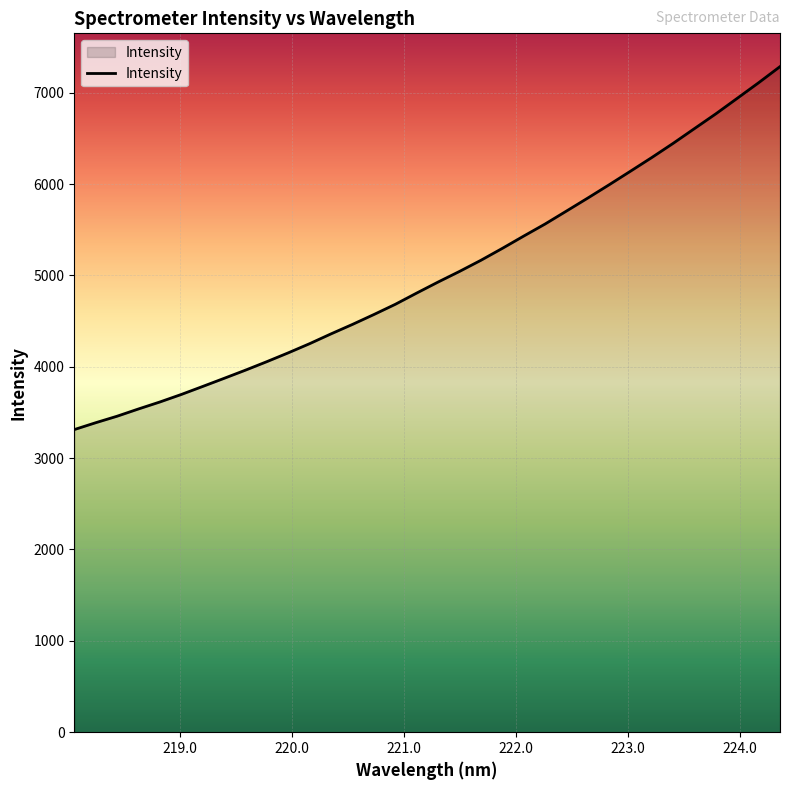

What is the smallest value displayed?

3312.4